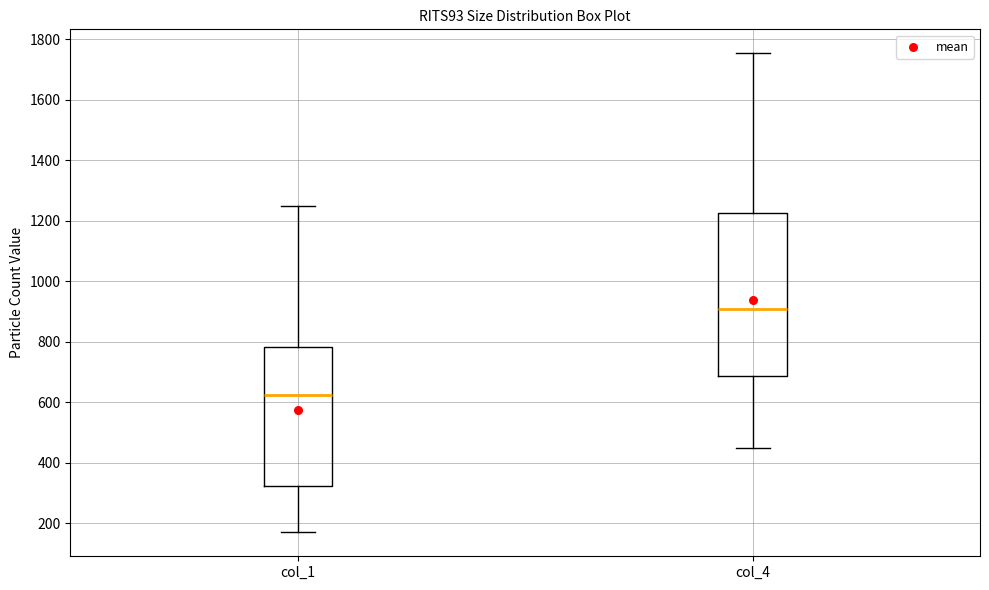

Reading left to right, read every box against the y-axis: the position of its median line, the range the box covers, and the ends of its whiskers. The values are not printed on the chart, so give them approximately, as read against the axis.

col_1: median 620, box 320 to 780, whiskers 180 to 1240
col_4: median 900, box 680 to 1220, whiskers 440 to 1760